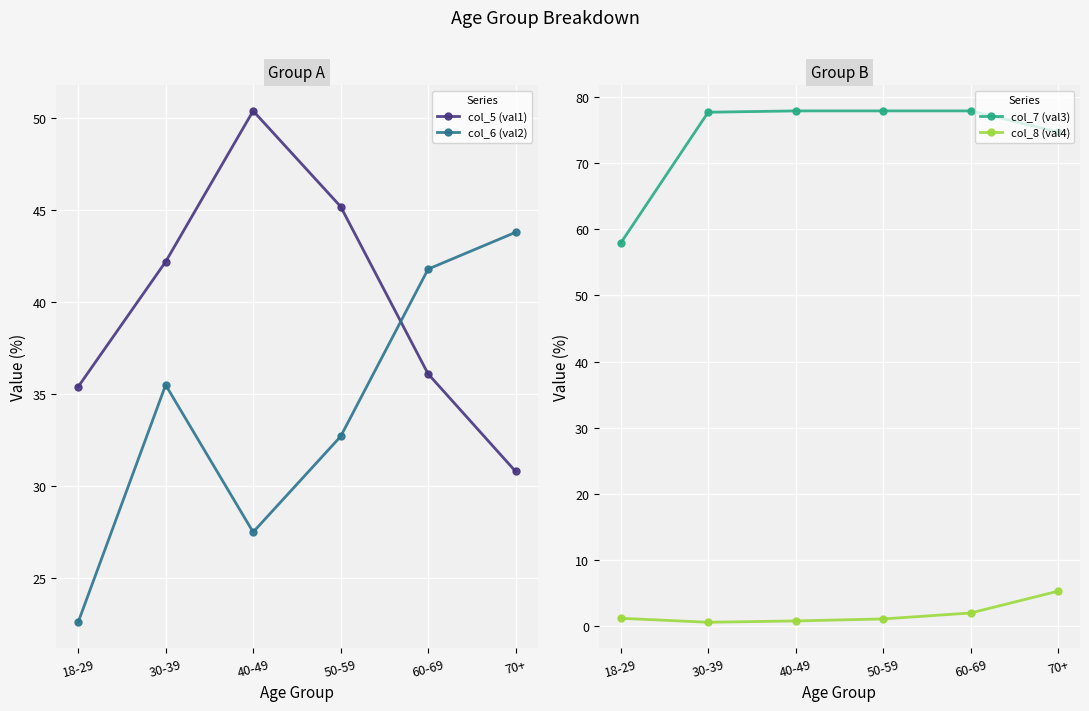

What is the difference between the maximum and minimum values in the col_8 (val4) series?

4.7